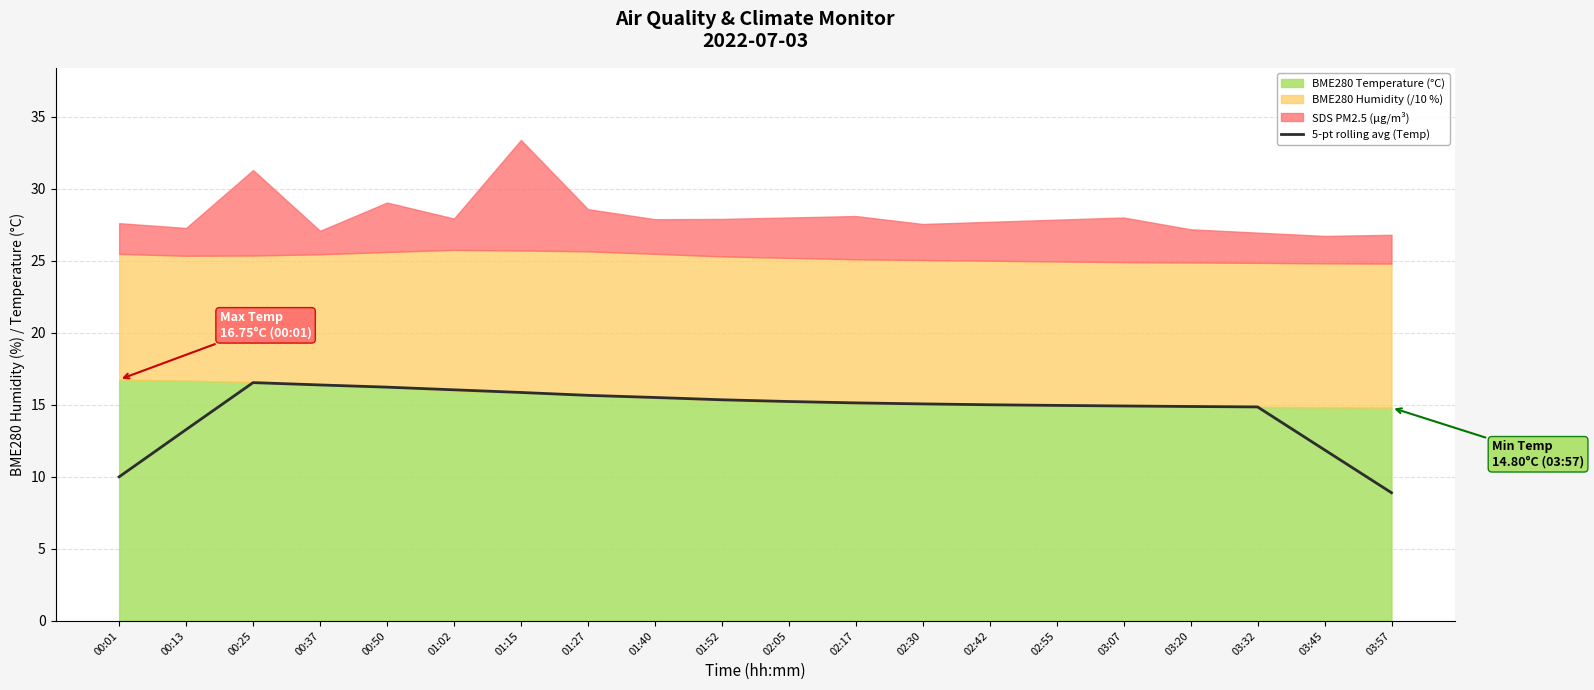

Which has a higher value, 02:30 or 00:37?

00:37